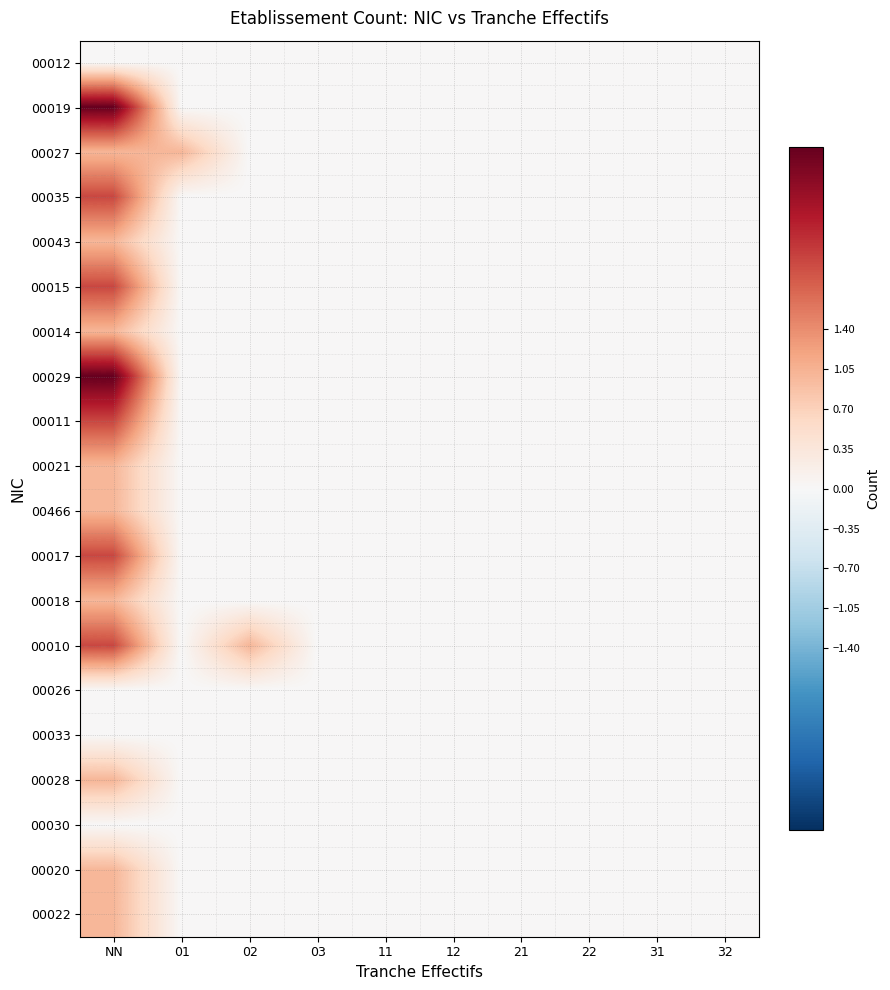

Which series has the largest range (max minus min)?

00019